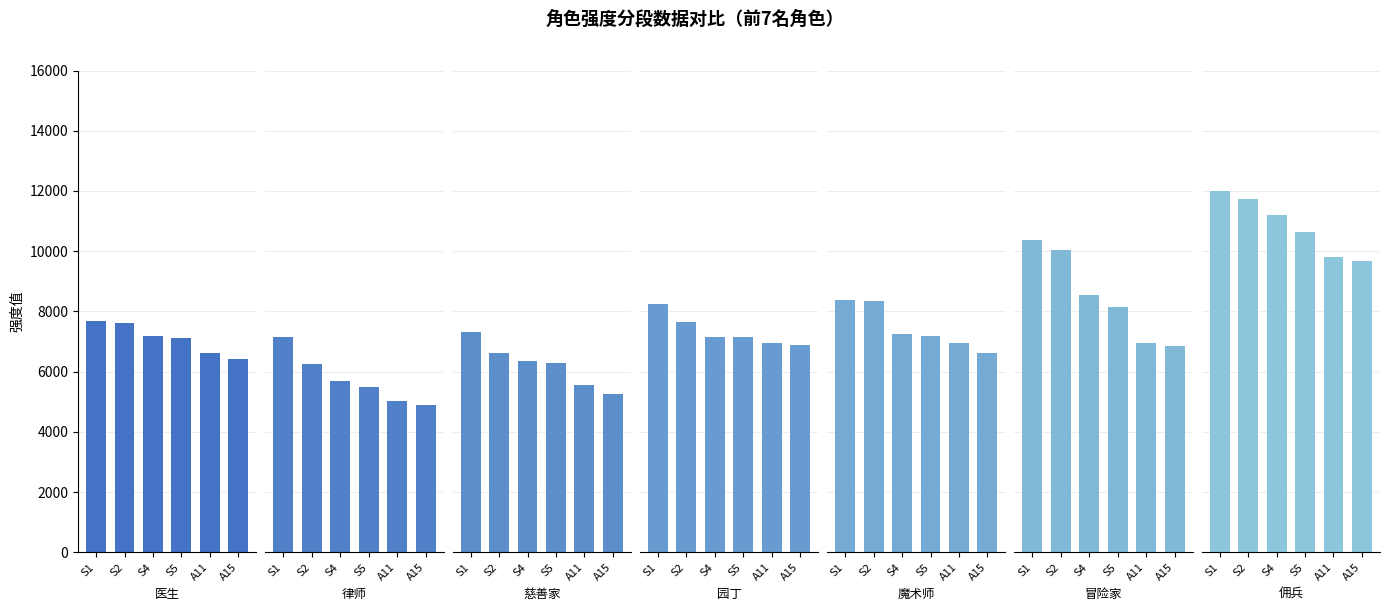

Which series has the largest total across all categories?

S1